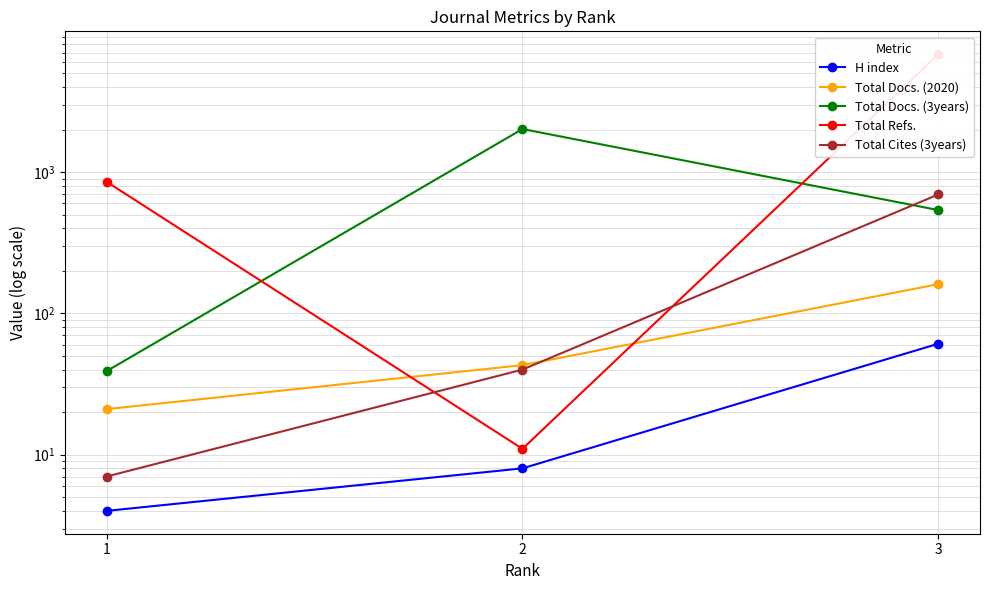

Does the chart have visible grid lines?

Yes